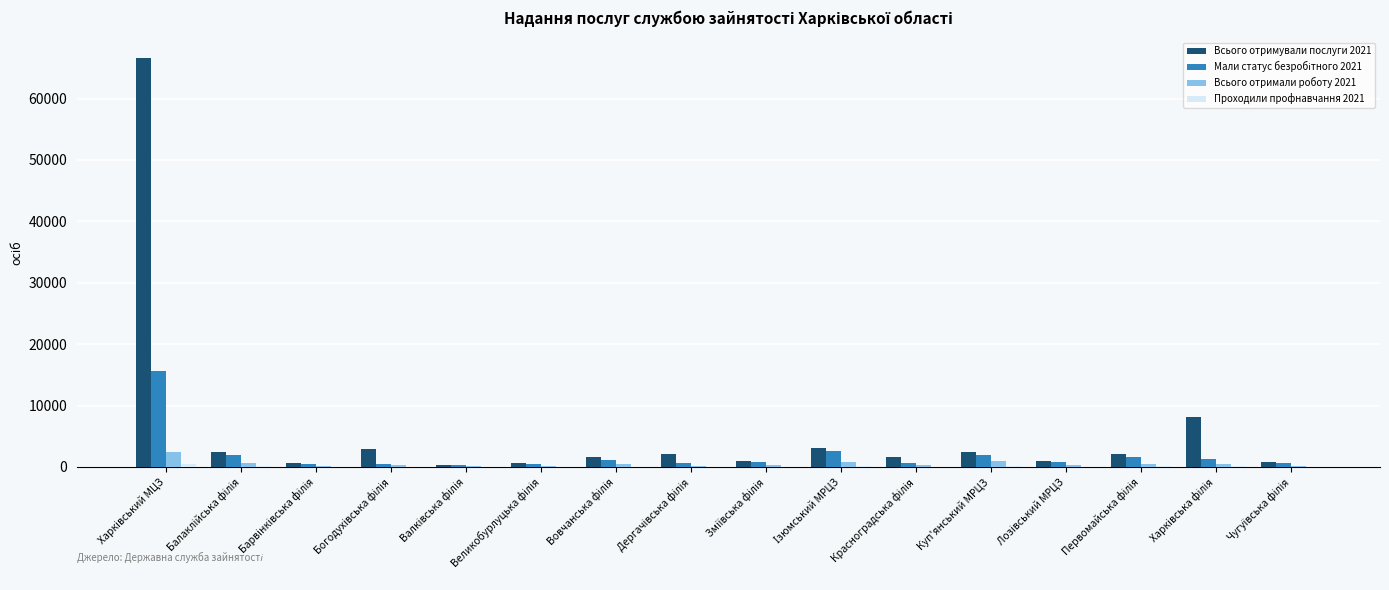

Which series has the largest total across all categories?

Всього отримували послуги 2021